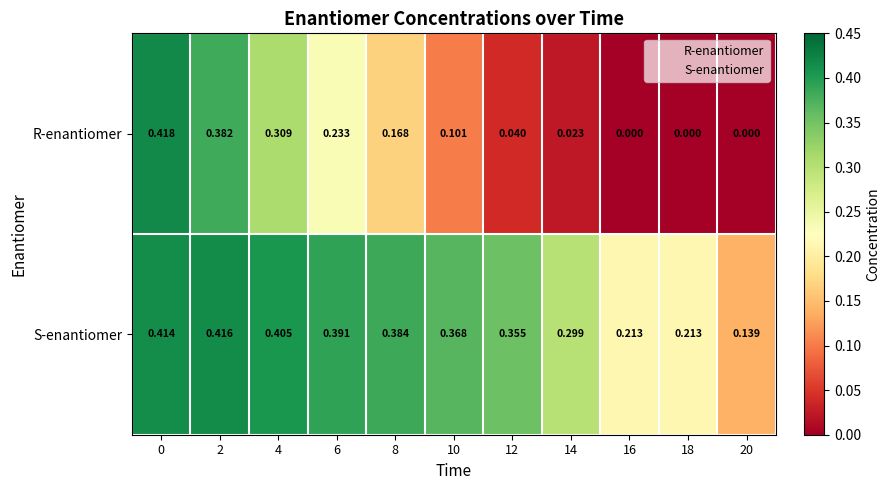

List the series in order of their peak value, lowest first.

S-enantiomer, R-enantiomer